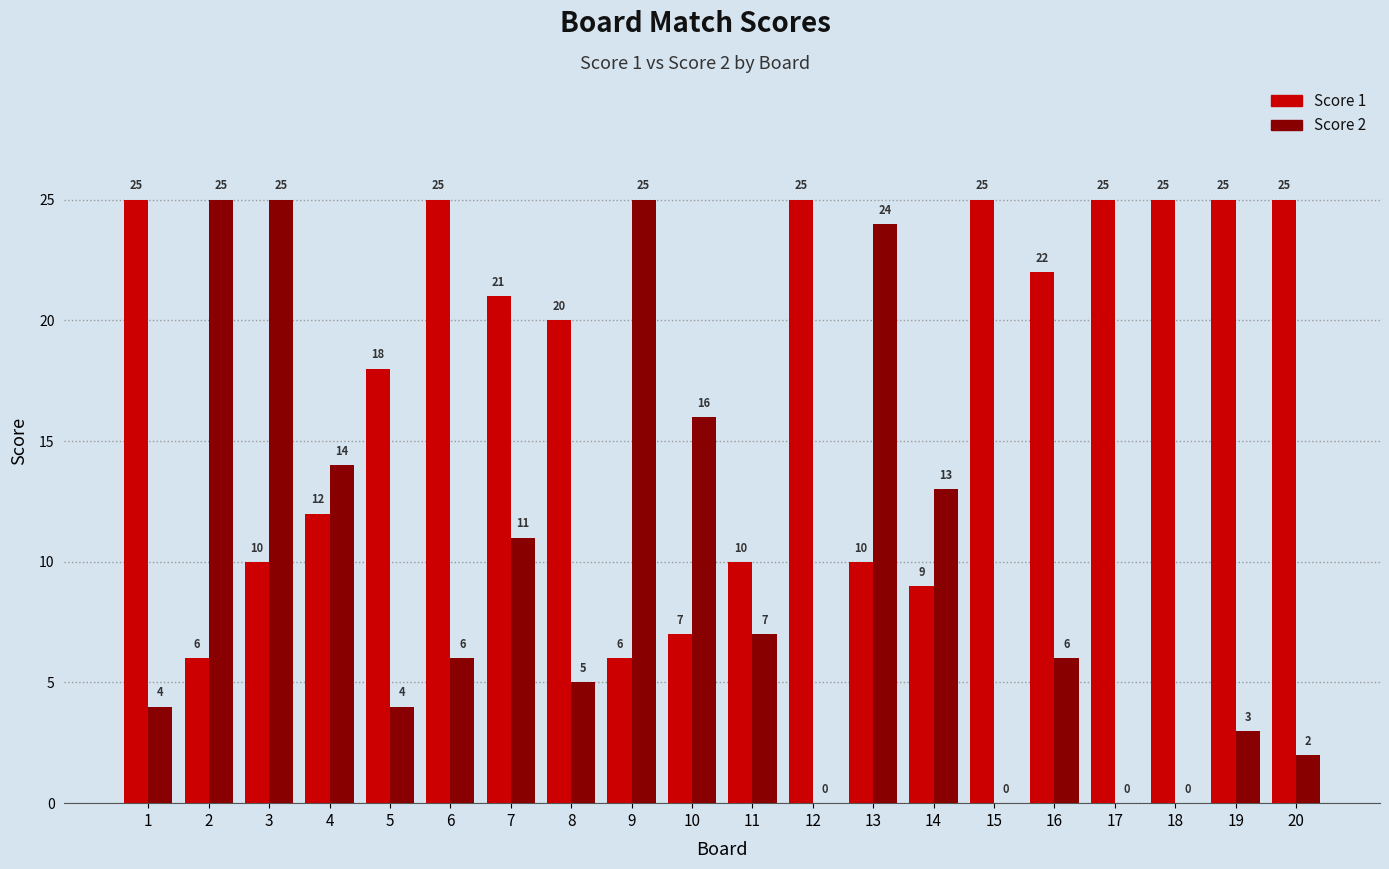

Reading left to right, transcribe all the data shown in this chart.

Score 1: 1=25	2=6	3=10	4=12	5=18	6=25	7=21	8=20	9=6	10=7	11=10	12=25	13=10	14=9	15=25	16=22	17=25	18=25	19=25	20=25
Score 2: 1=4	2=25	3=25	4=14	5=4	6=6	7=11	8=5	9=25	10=16	11=7	12=0	13=24	14=13	15=0	16=6	17=0	18=0	19=3	20=2